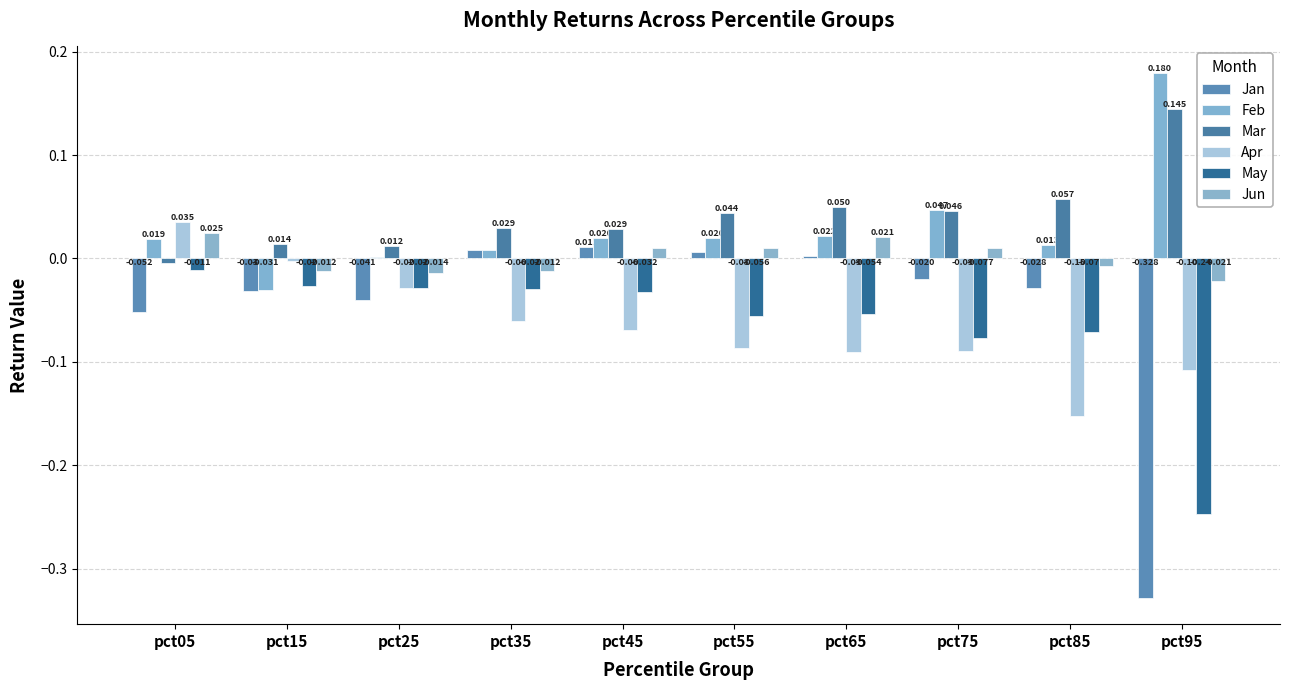

Reading left to right, what are all the values shown in this chart?

Jan: pct05=-0.1	pct15=-0.0	pct25=-0.0	pct35=0.0	pct45=0.0	pct55=0.0	pct65=0.0	pct75=-0.0	pct85=-0.0	pct95=-0.3
Feb: pct05=0.0	pct15=-0.0	pct25=0.0	pct35=0.0	pct45=0.0	pct55=0.0	pct65=0.0	pct75=0.0	pct85=0.0	pct95=0.2
Mar: pct05=-0.0	pct15=0.0	pct25=0.0	pct35=0.0	pct45=0.0	pct55=0.0	pct65=0.0	pct75=0.0	pct85=0.1	pct95=0.1
Apr: pct05=0.0	pct15=-0.0	pct25=-0.0	pct35=-0.1	pct45=-0.1	pct55=-0.1	pct65=-0.1	pct75=-0.1	pct85=-0.2	pct95=-0.1
May: pct05=-0.0	pct15=-0.0	pct25=-0.0	pct35=-0.0	pct45=-0.0	pct55=-0.1	pct65=-0.1	pct75=-0.1	pct85=-0.1	pct95=-0.2
Jun: pct05=0.0	pct15=-0.0	pct25=-0.0	pct35=-0.0	pct45=0.0	pct55=0.0	pct65=0.0	pct75=0.0	pct85=-0.0	pct95=-0.0